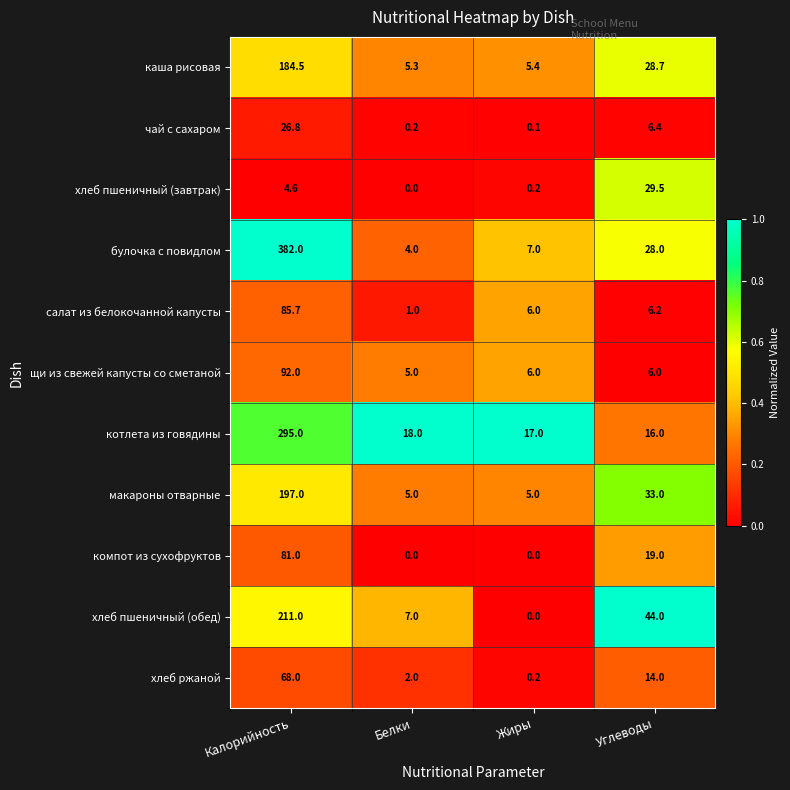

What is the total value across all series at Белки?

47.5